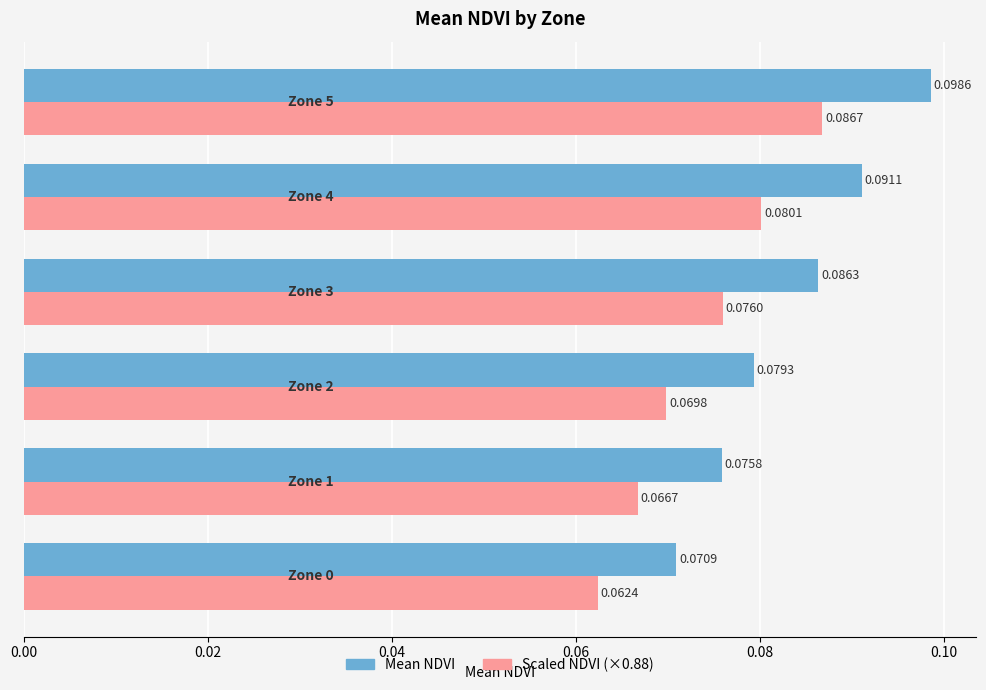

At how many categories does at least one series exceed 0?

6